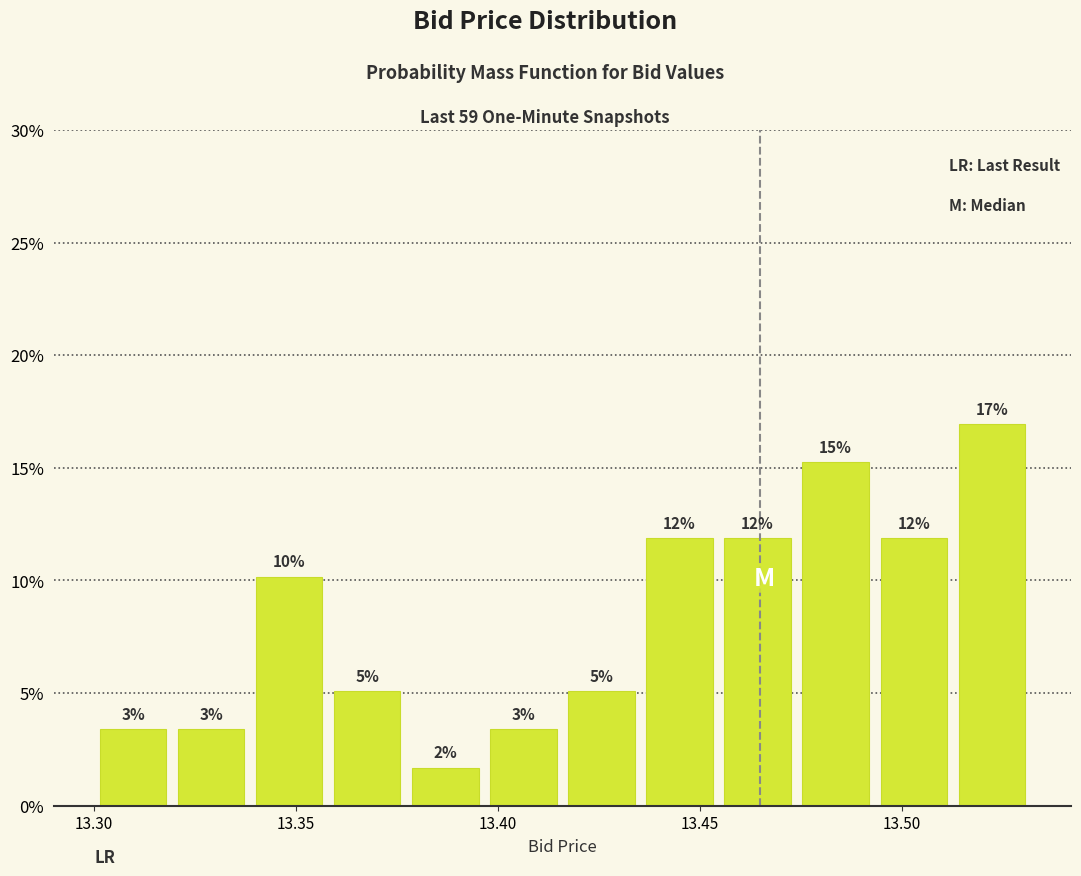

Around what value on the x-axis is the tallest bar? Give the approximate position of its centre, as read against the axis.

13.520